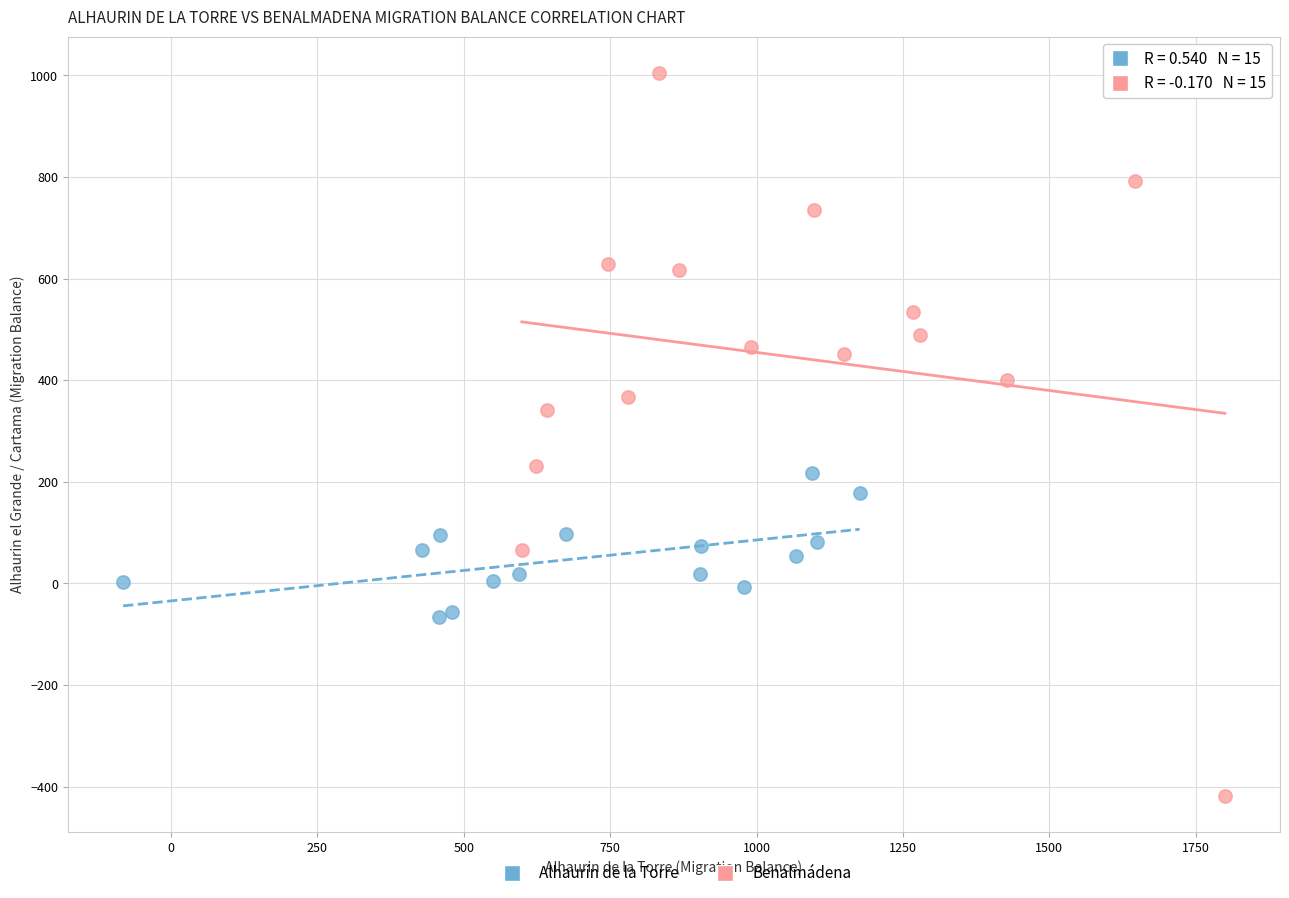

Which series reaches the maximum Y coordinate?

Benalmádena